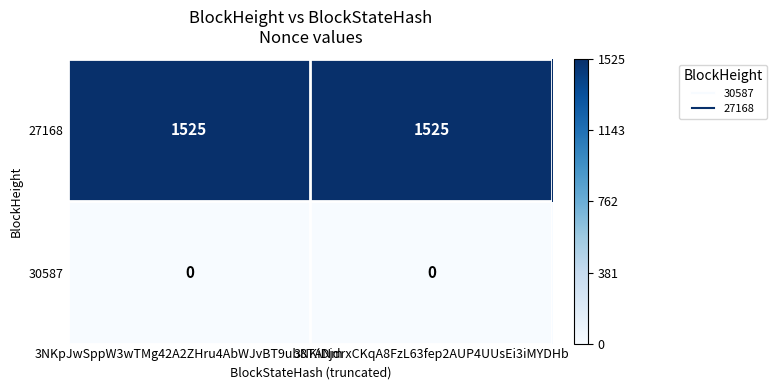

What is the spread (max minus min) of values at 3NKpJwSppW3wTMg42A2ZHru4AbWJvBT9ub8TANm?

1525